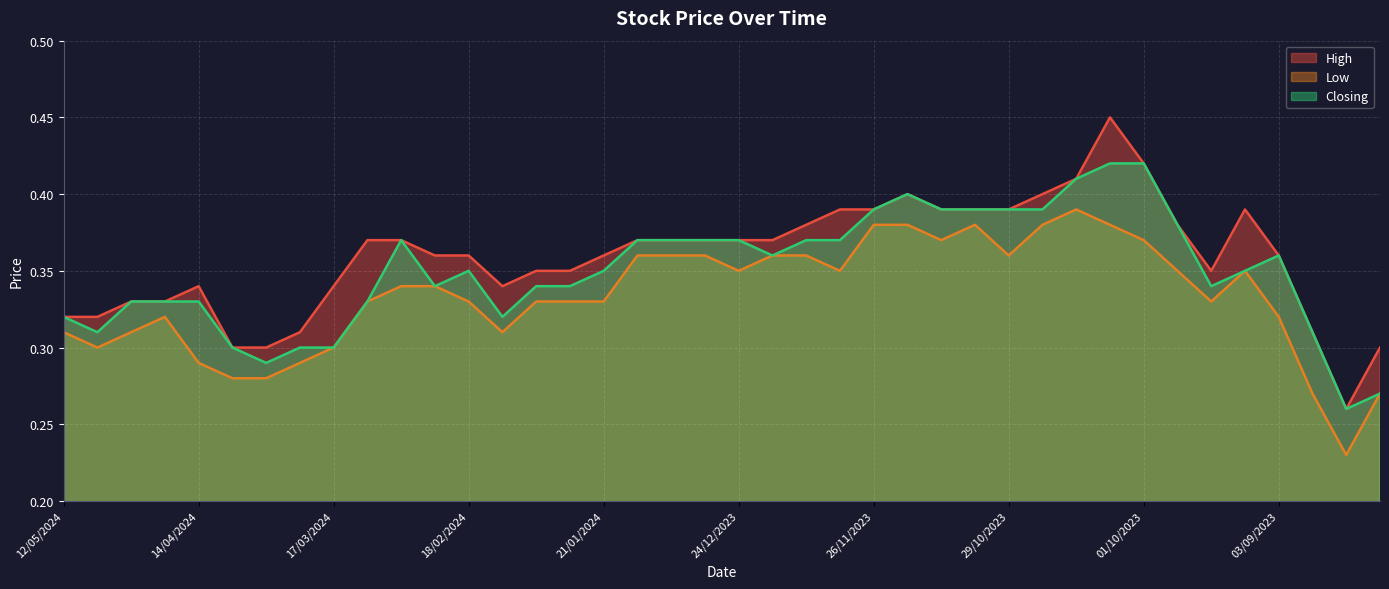

How many series are shown in this chart?

3